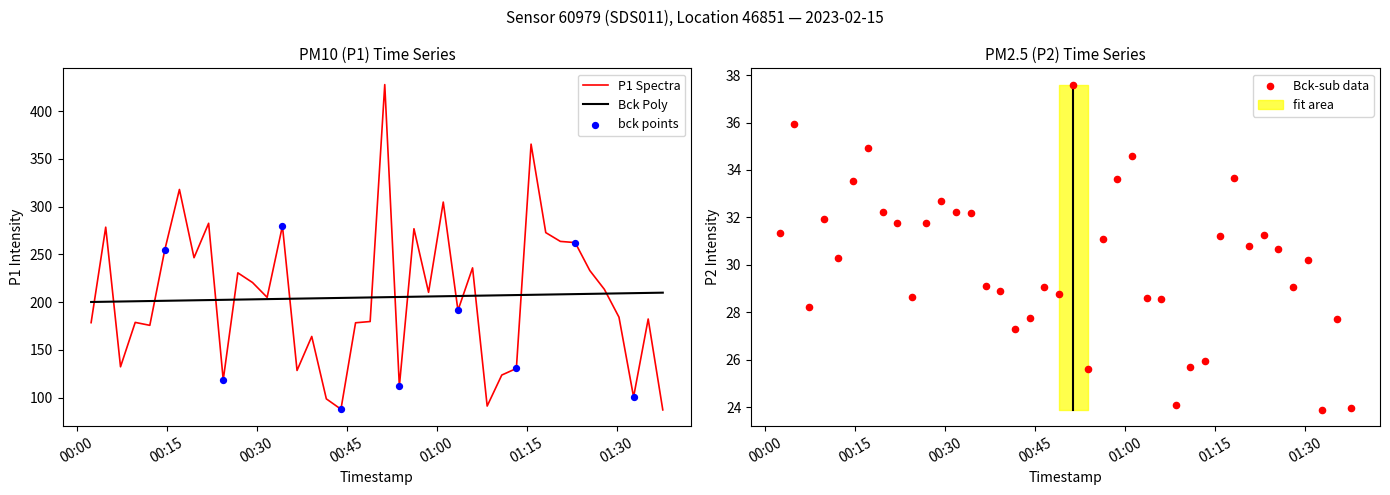

What is the highest value of the Bck Poly series?

209.9